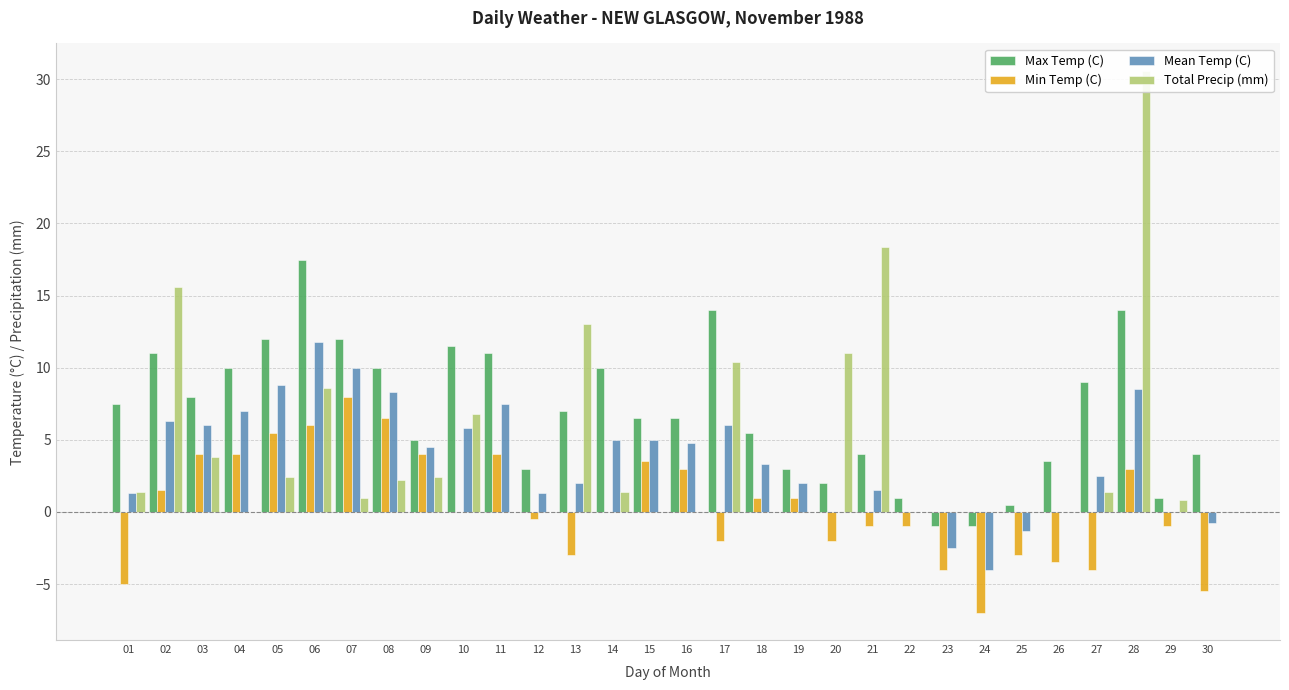

What is the value of the Min Temp (C) bar at the 28th from the left?

3.0